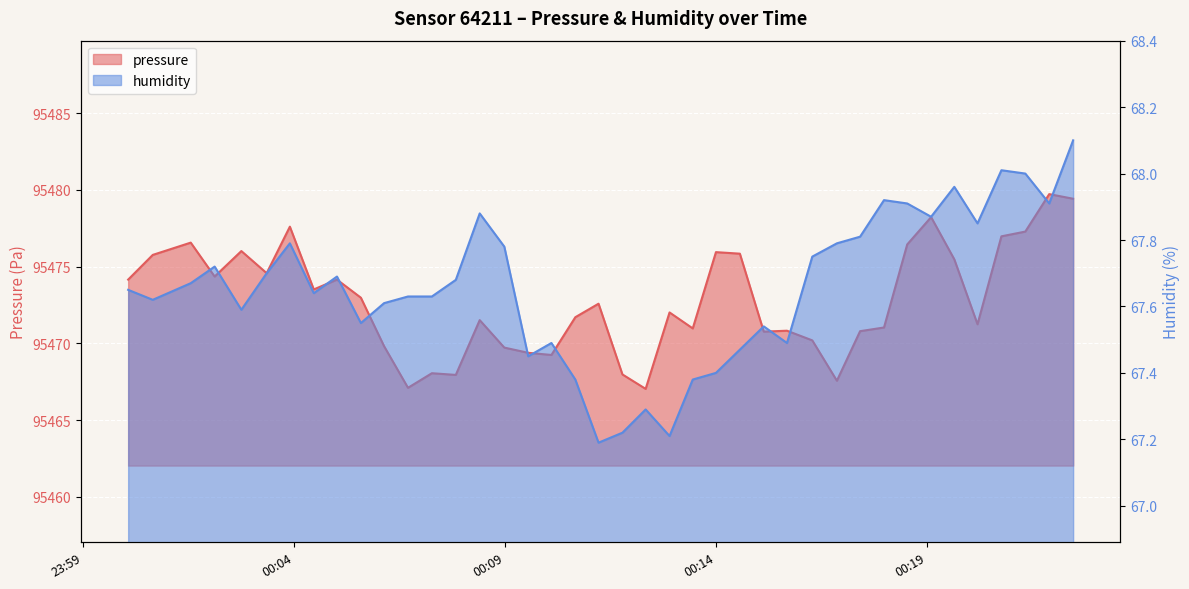

True or false: pressure and humidity intersect in this chart.

False